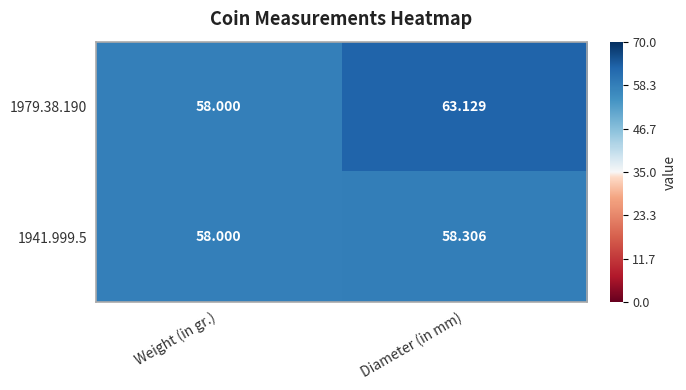

Rank the categories by 1941.999.5 value from lowest to highest.

Weight (in gr.), Diameter (in mm)